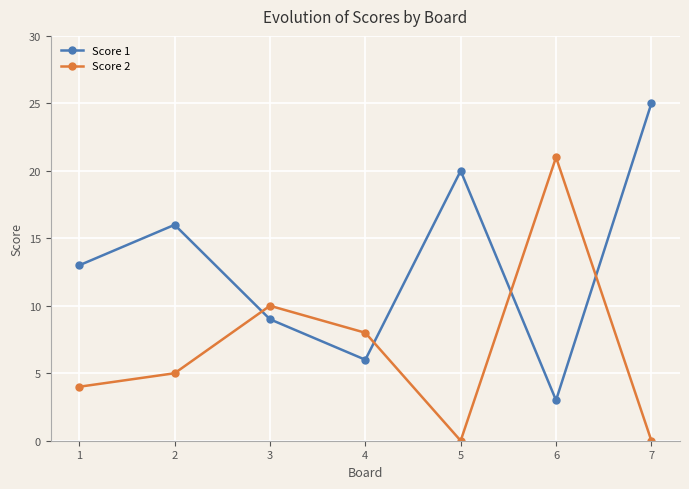

How many data points does each series have?

7